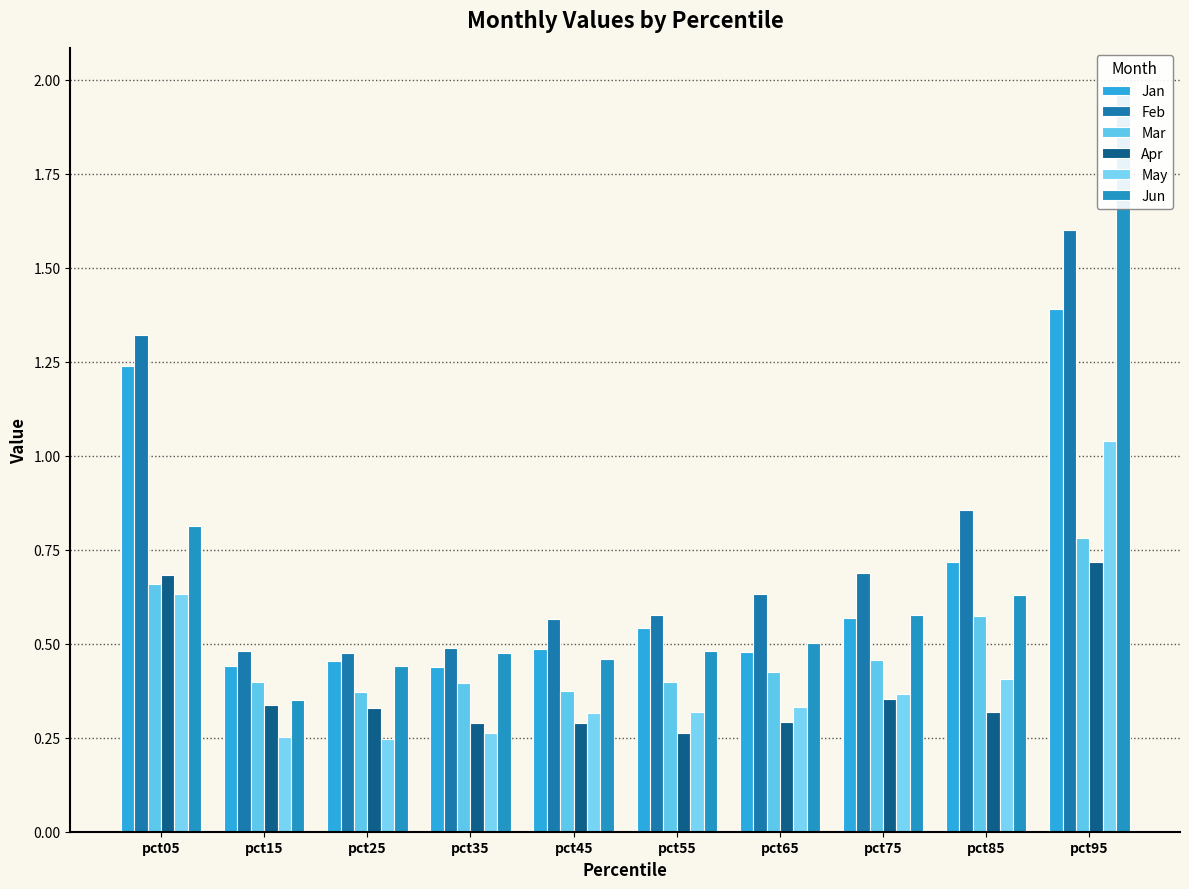

List the series in order of their peak value, highest first.

Jun, Feb, Jan, May, Mar, Apr